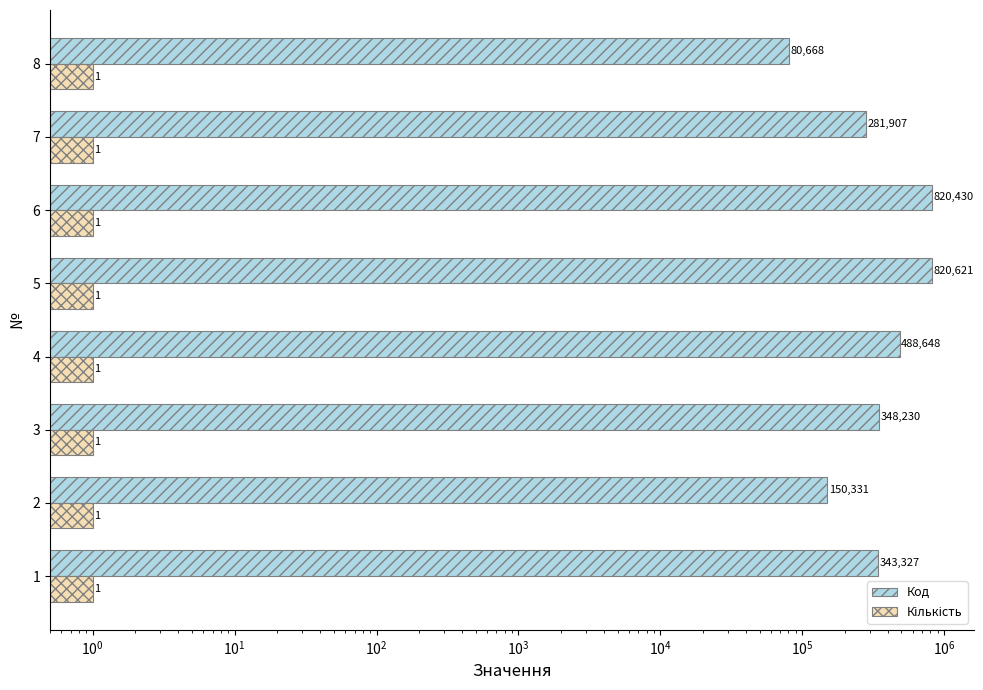

At $\mathdefault{10^{5}}$, list the series in order from smallest to largest.

Кількість, Код